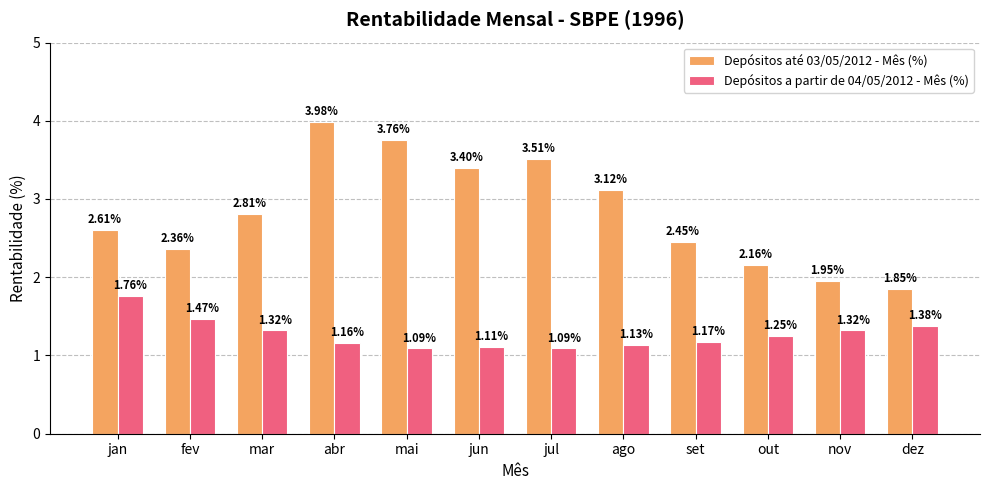

Which series has the largest range (max minus min)?

Depósitos até 03/05/2012 - Mês (%)